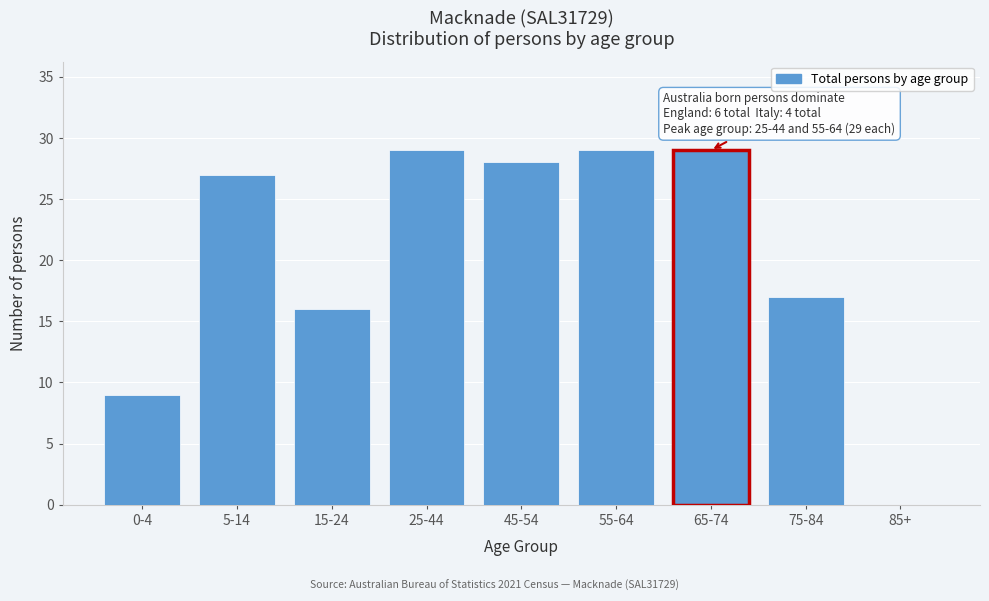

Reading right to left, extract all data points from this chart.

85+=0	75-84=17	65-74=29	55-64=29	45-54=28	25-44=29	15-24=16	5-14=27	0-4=9